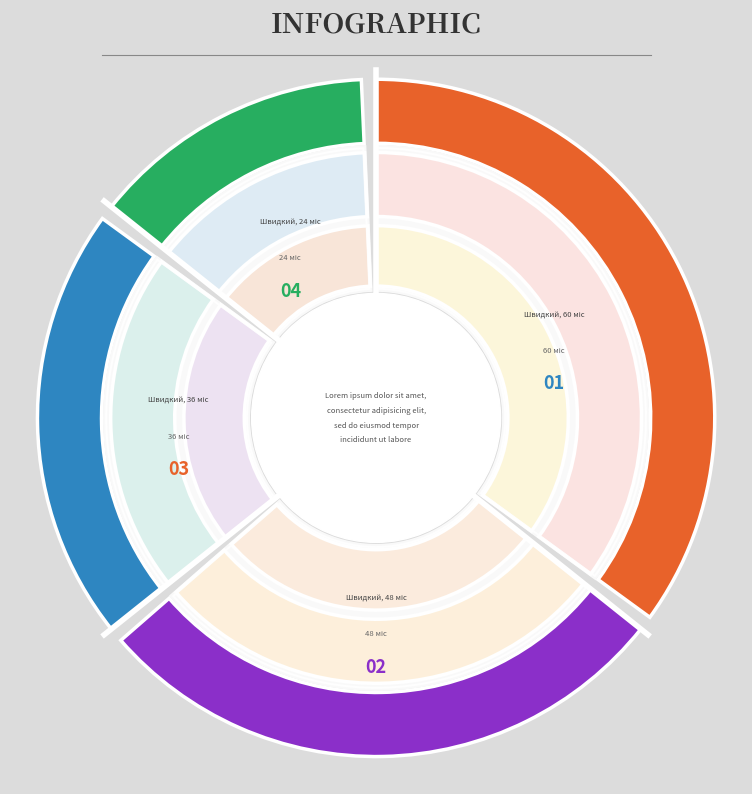

What is the ratio of the value at Швидкий, 36 міс to the value at Швидкий, 60 міс?

0.6